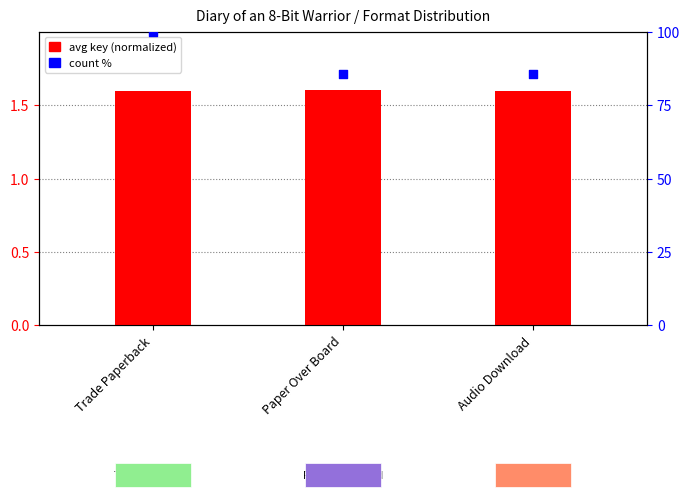

What are all the series names shown in the legend?

avg key (normalized), count %